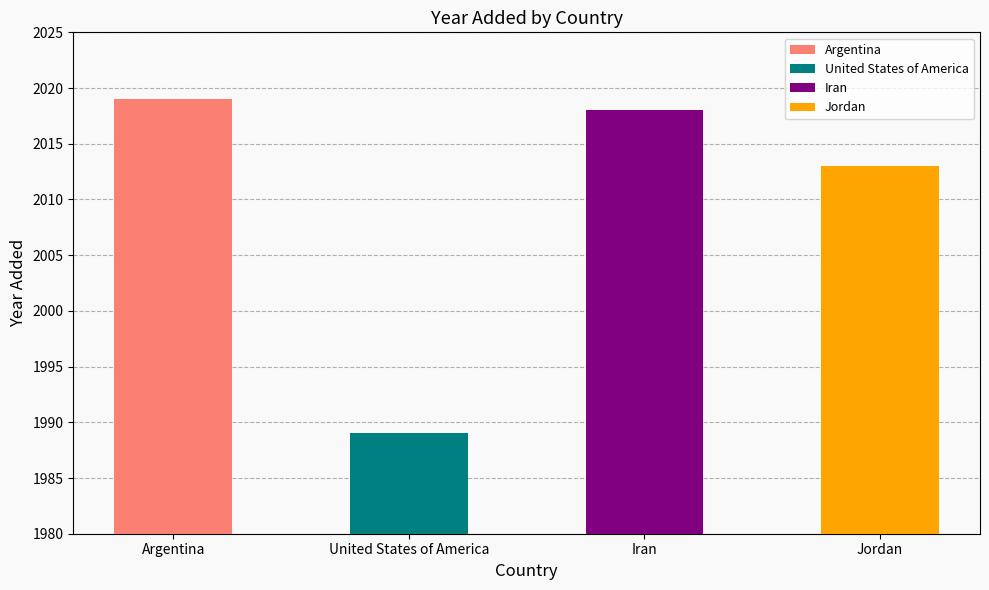

Rank the categories by value from highest to lowest.

Argentina, Iran, Jordan, United States of America